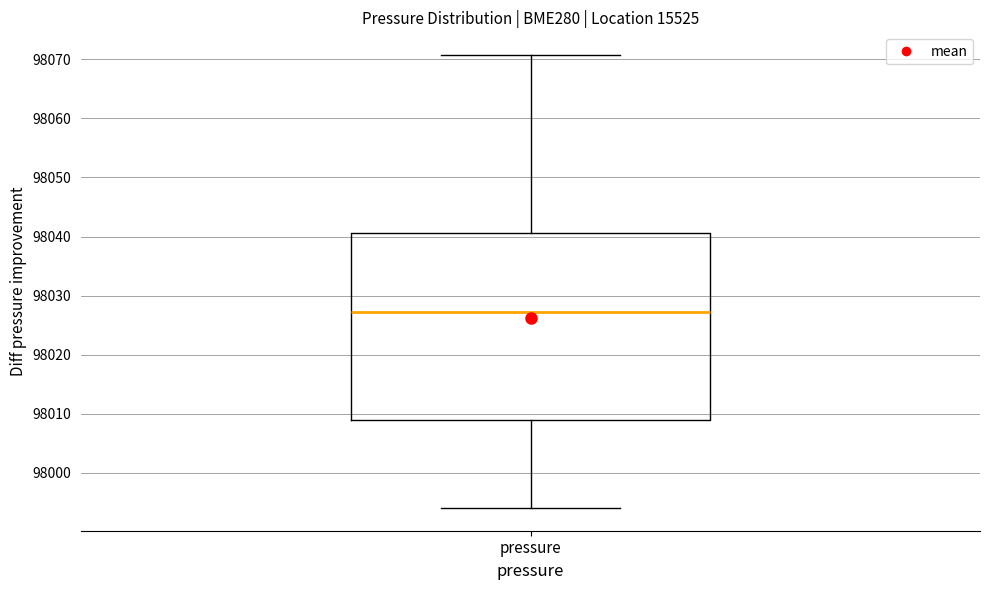

Where does the lower whisker of the box for pressure end on the y-axis? The values are not printed on the chart, so give them approximately, as read against the axis.

97994